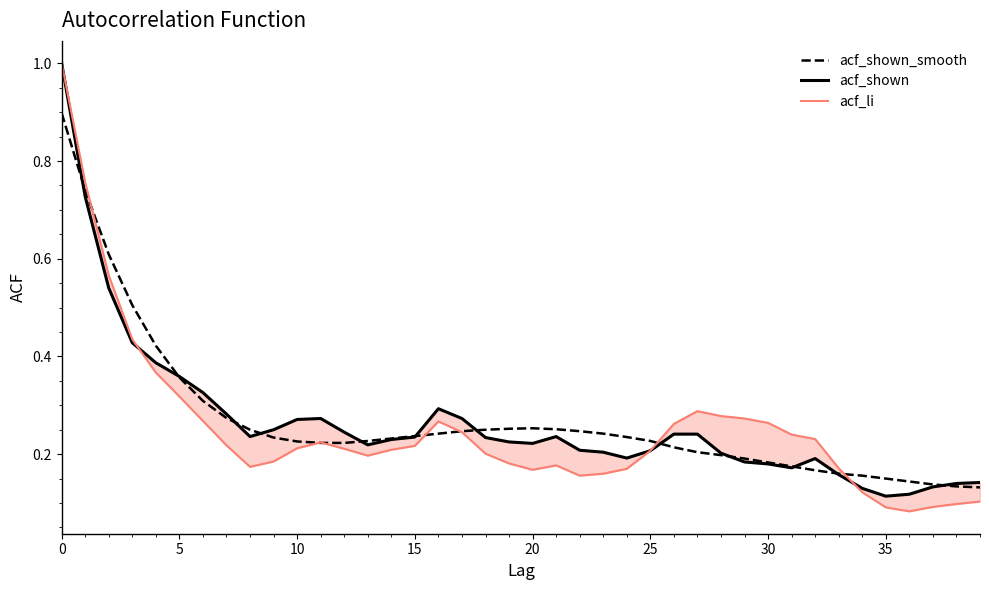

What is the value of the acf_shown_smooth point at the 9th from the left?

0.2